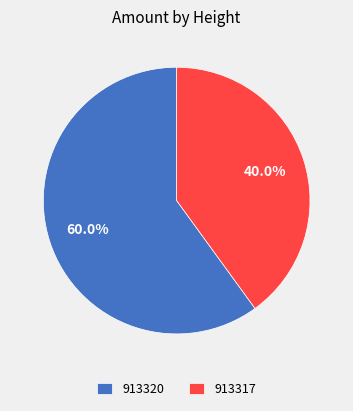

What percentage is the 913320 slice, to the nearest percent?

60%